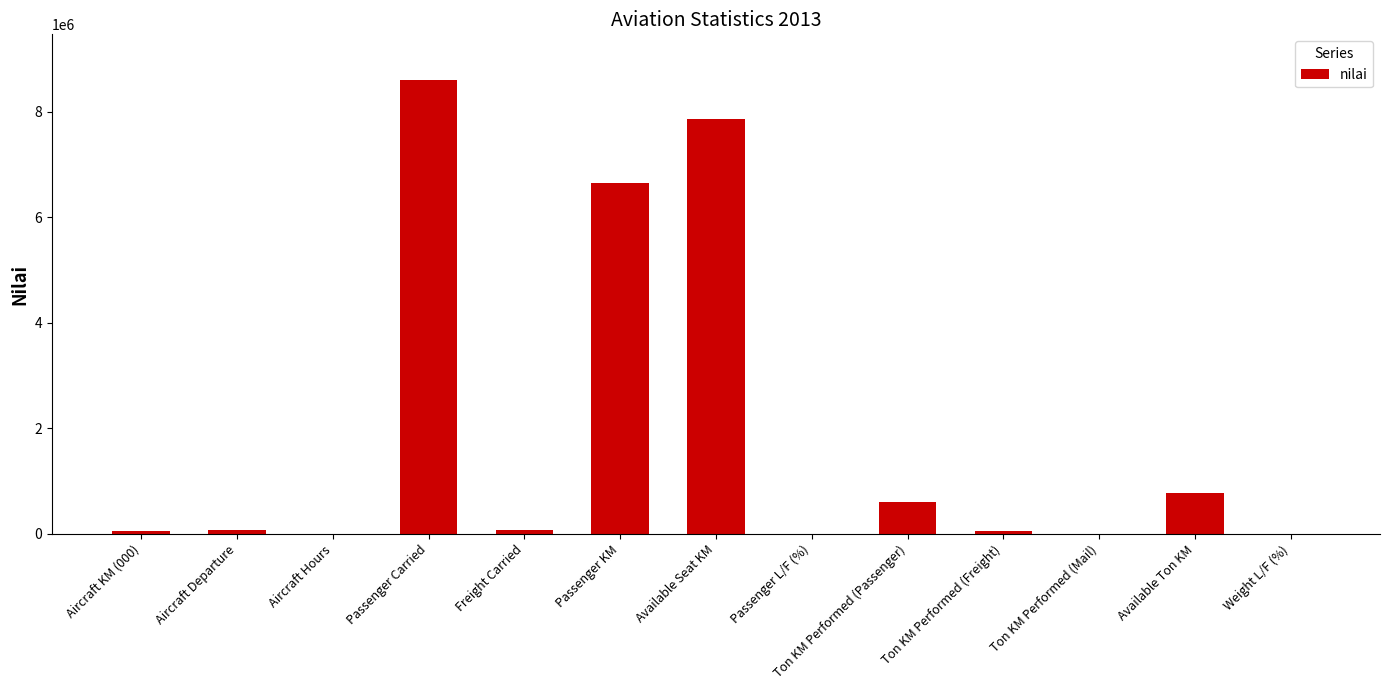

Which label corresponds to the largest value in the chart?

Passenger Carried